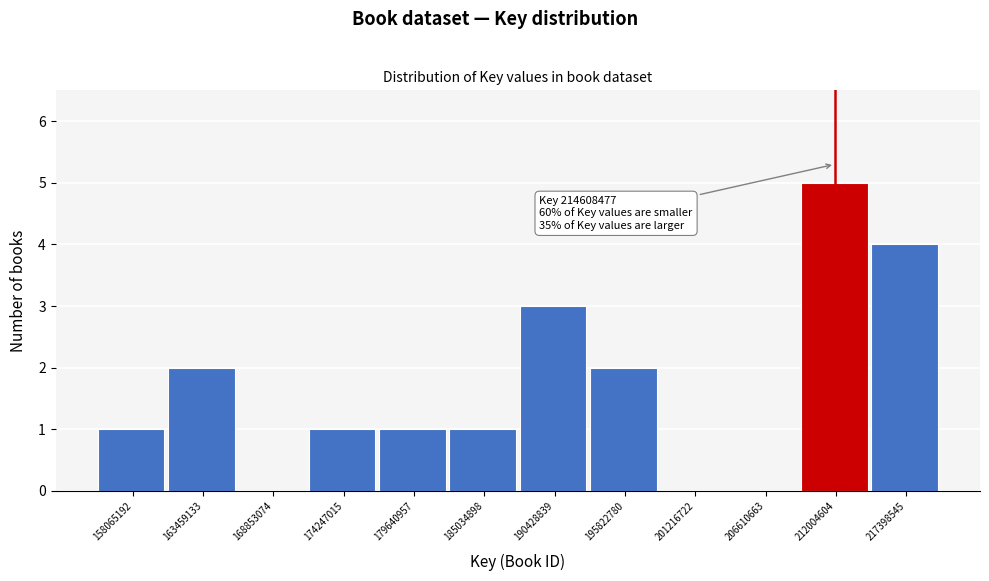

Reading left to right, transcribe all the data shown in this chart.

158065192=1	163459133=2	168853074=0	174247015=1	179640957=1	185034898=1	190428839=3	195822780=2	201216722=0	206610663=0	212004604=5	217398545=4